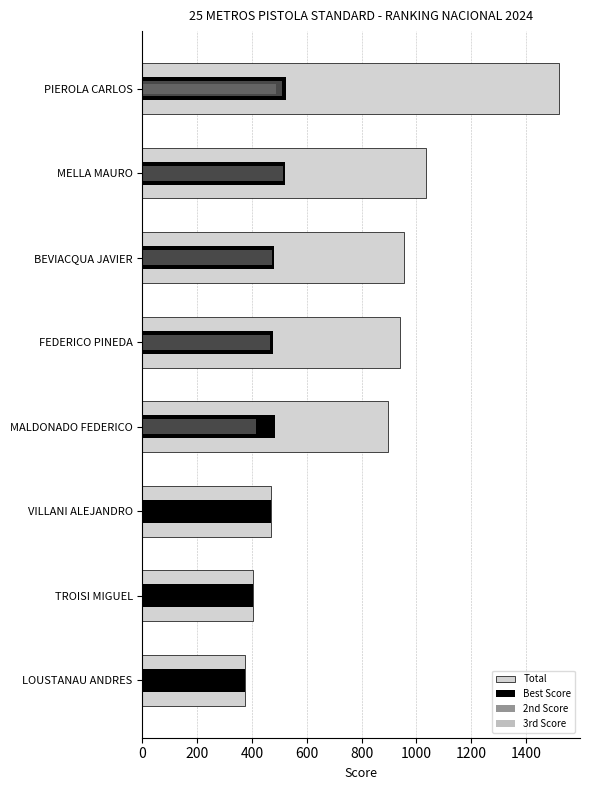

Rank the series at LOUSTANAU ANDRES from highest to lowest value.

Total, Best Score, 2nd Score, 3rd Score